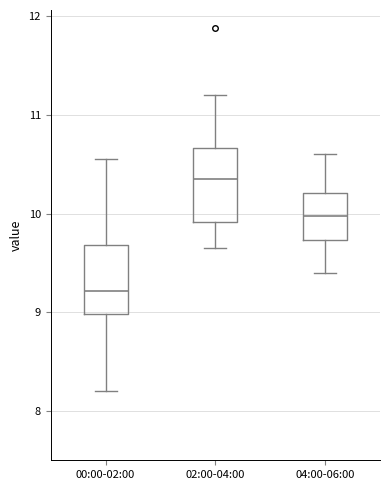

Which box has the lowest median line?

00:00-02:00